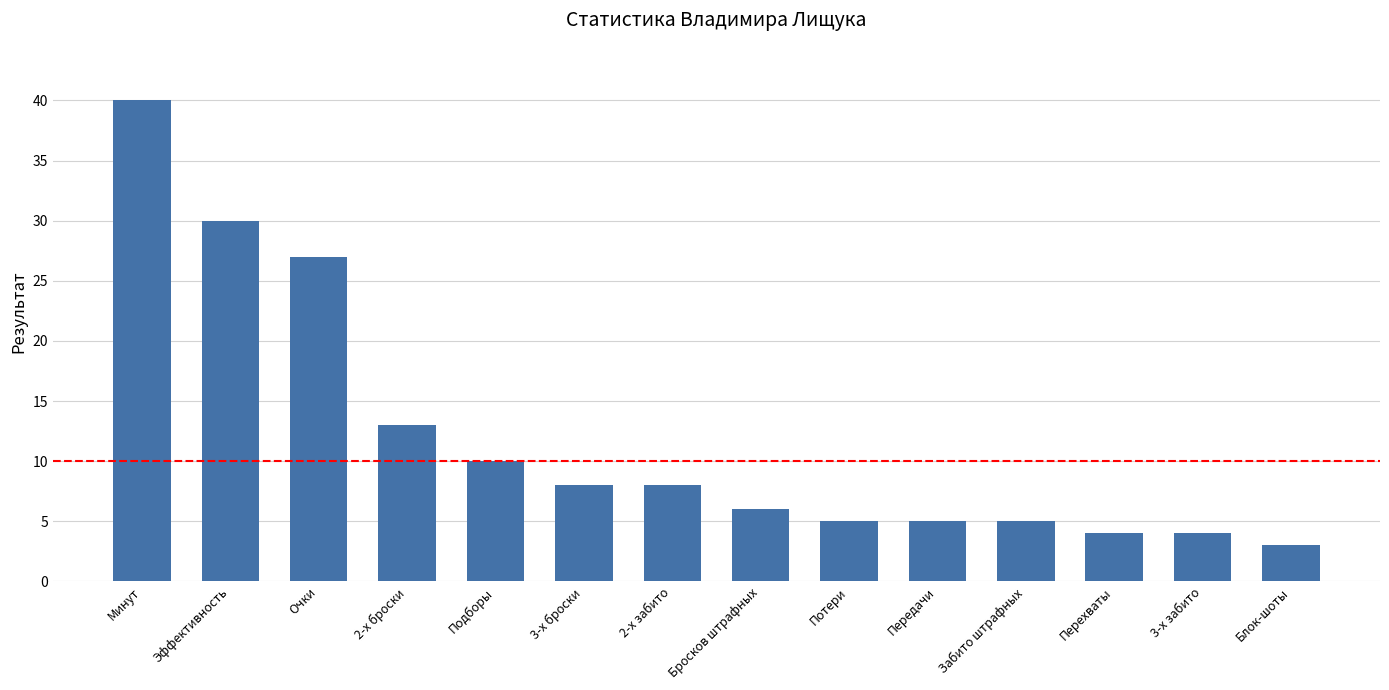

True or false: the data shows 3 at Забито штрафных.

False